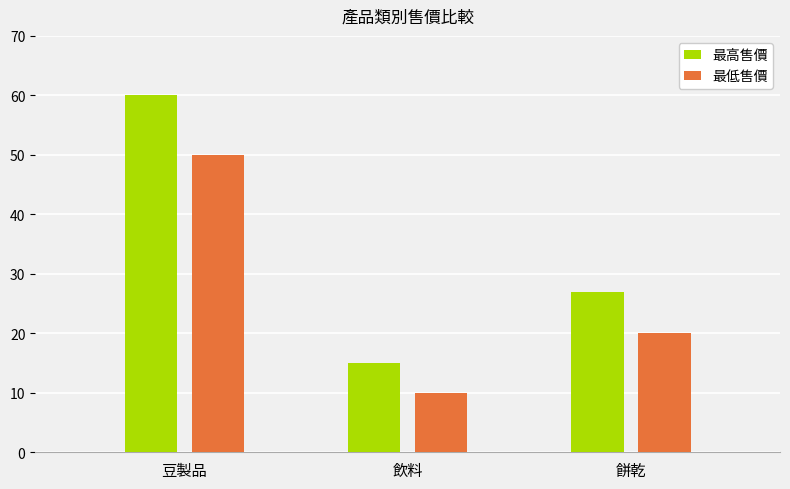

At which category is the sum across all series the highest?

豆製品